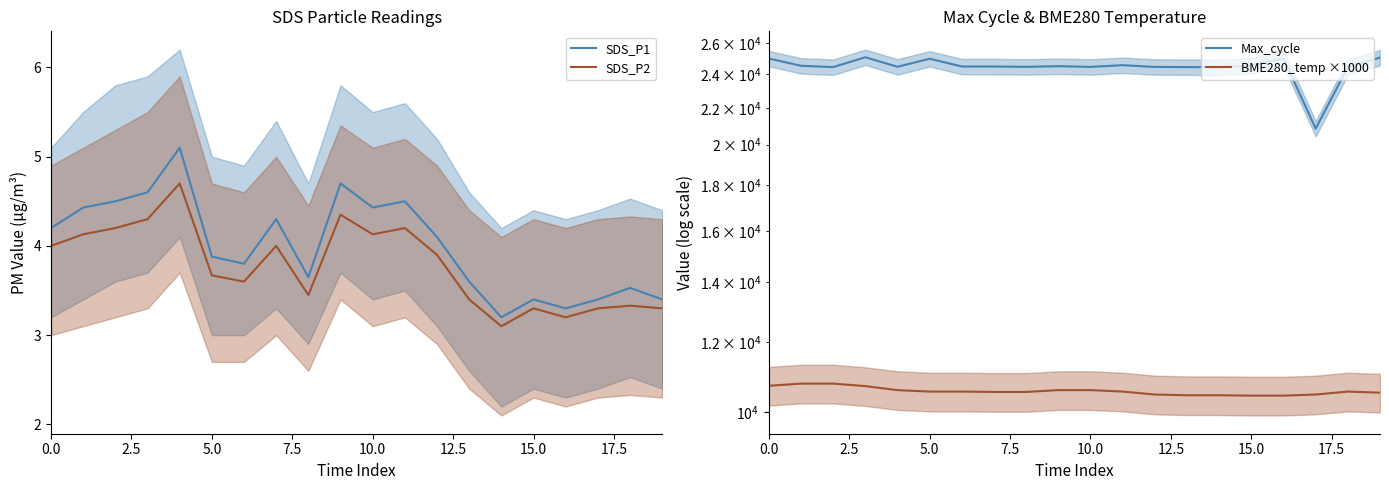

Which series has the widest spread of values?

Max_cycle